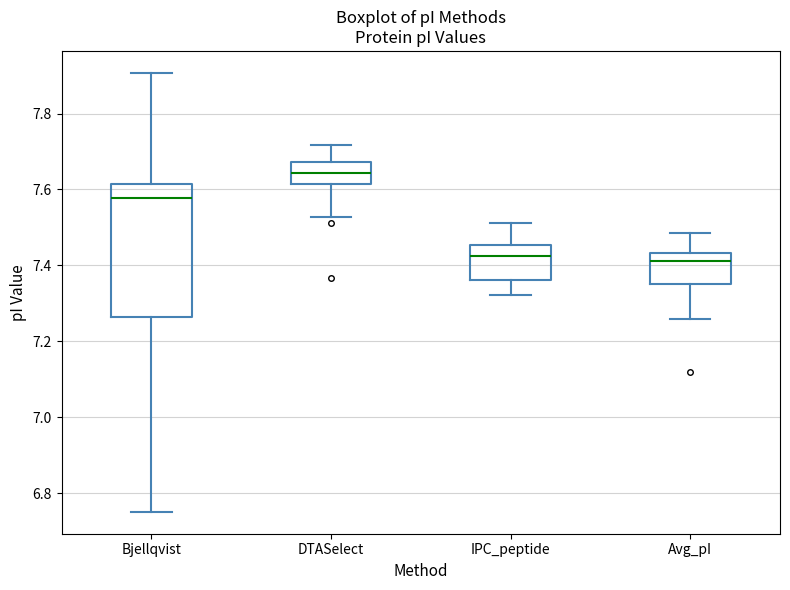

Reading left to right, transcribe this box plot: for each box, give where its median line is, the range the box spans, and where its two whiskers end, as read against the y-axis. The values are not printed on the chart, so give them approximately, as read against the axis.

Bjellqvist: median 7.58, box 7.26 to 7.62, whiskers 6.76 to 7.90
DTASelect: median 7.64, box 7.62 to 7.68, whiskers 7.52 to 7.72
IPC_peptide: median 7.42, box 7.36 to 7.46, whiskers 7.32 to 7.52
Avg_pI: median 7.42, box 7.36 to 7.44, whiskers 7.26 to 7.48